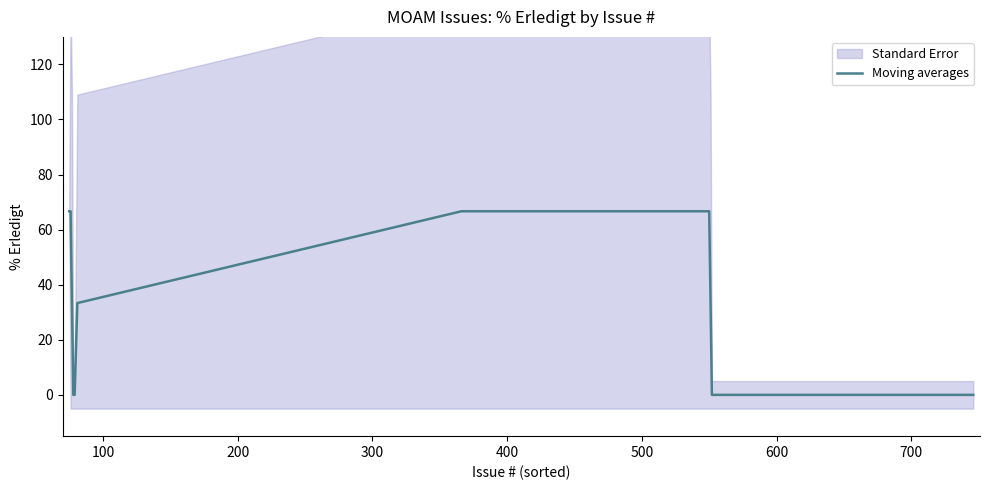

Count the number of values greater than 33.

7